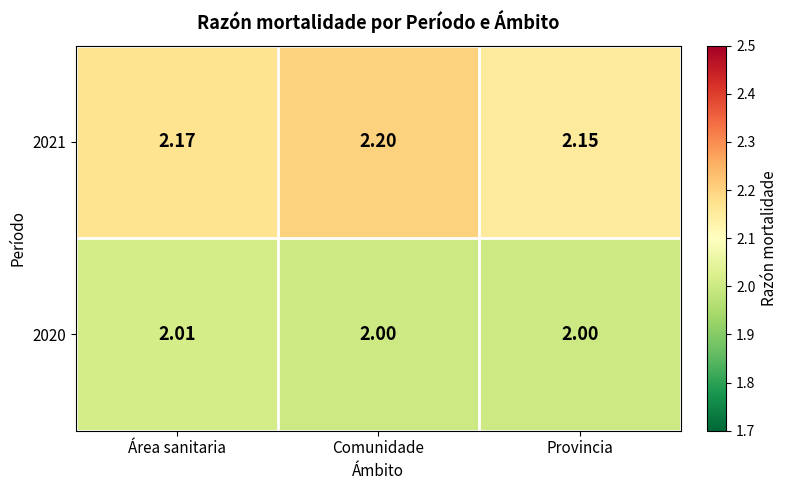

List the series in order of their overall mean, lowest first.

2020, 2021